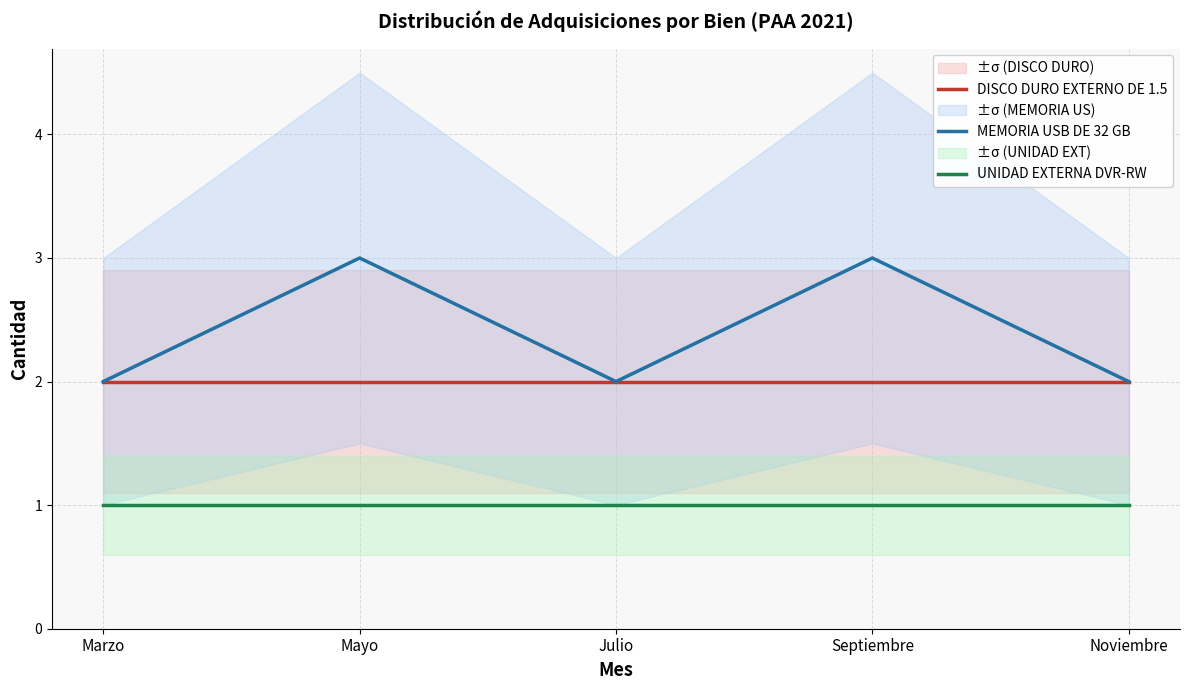

List the labels in order of MEMORIA USB DE 32 GB value, smallest first.

Marzo, Julio, Noviembre, Mayo, Septiembre